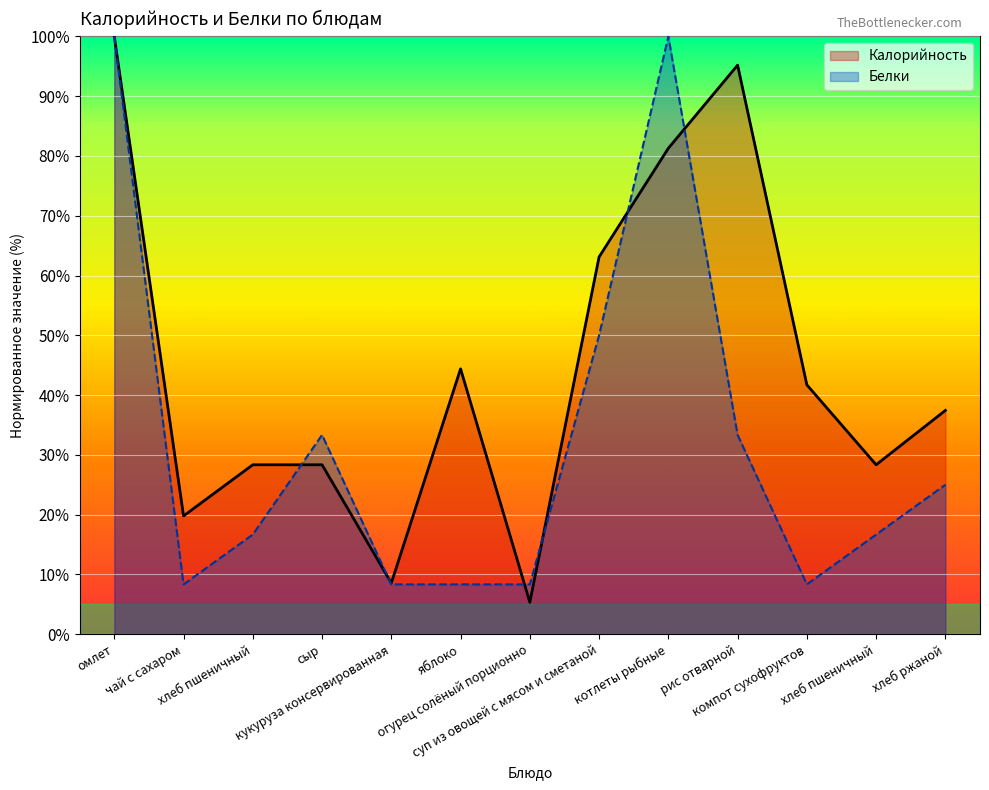

Where is the first local minimum for Белки?

чай с сахаром